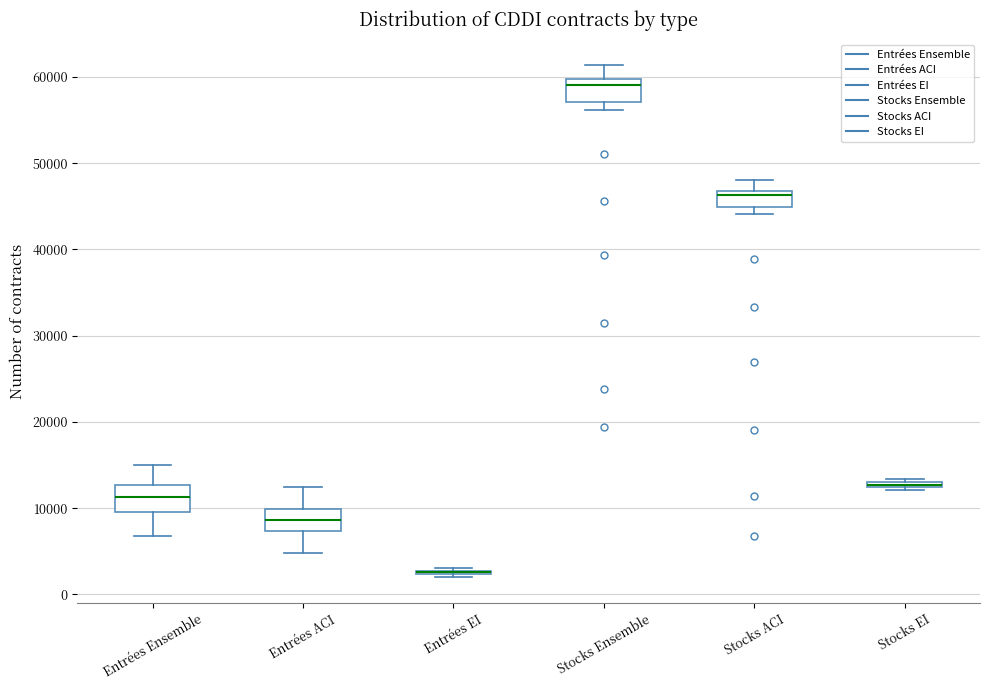

Where does the upper whisker of the box for Stocks Ensemble end on the y-axis? The values are not printed on the chart, so give them approximately, as read against the axis.

61000